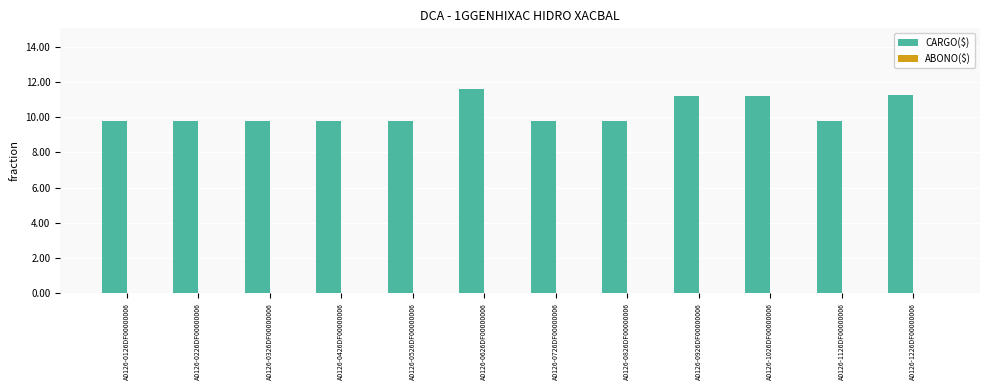

What is the greatest value displayed?

11.6